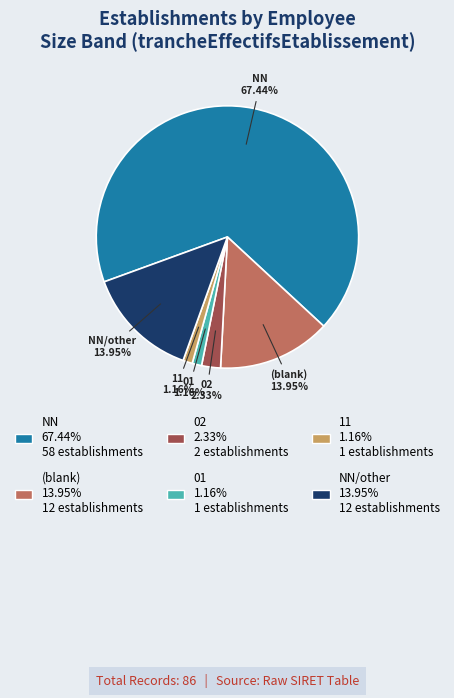

To the nearest percent, what is the average slice percentage?

17%